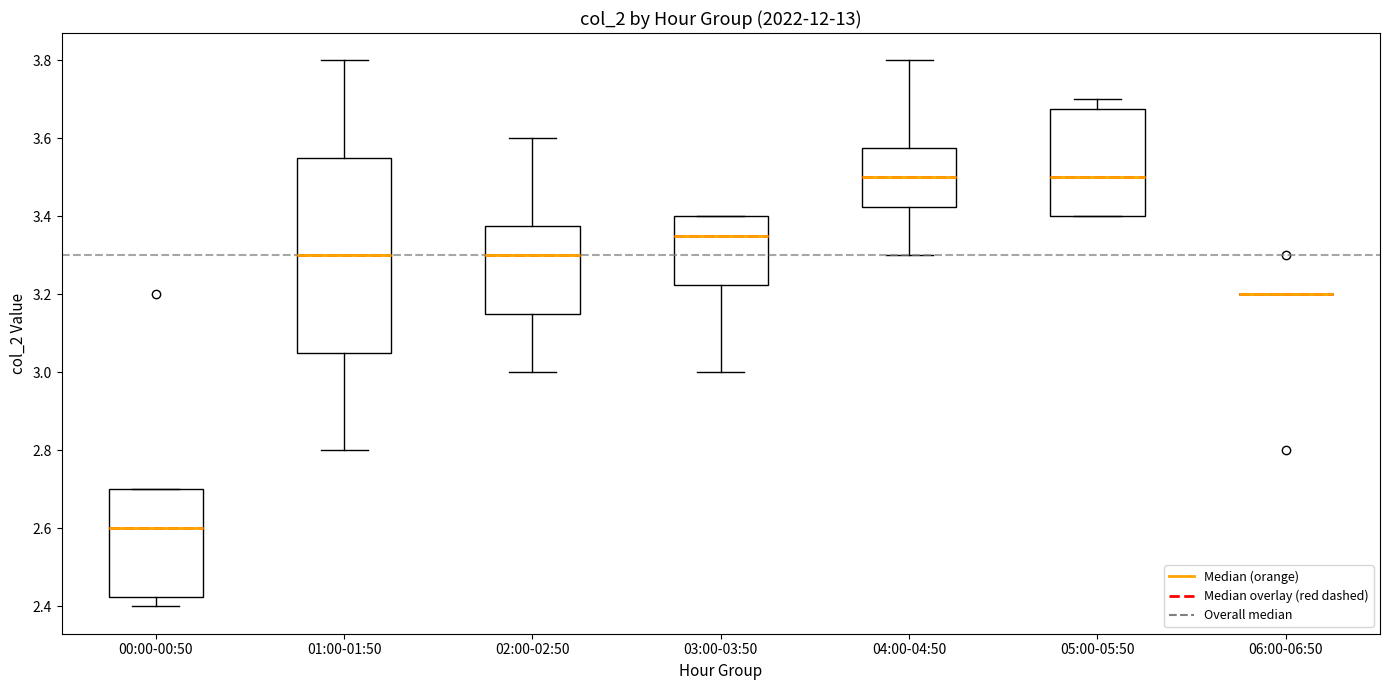

Which box is the tallest, from its lower edge to its upper edge?

01:00-01:50